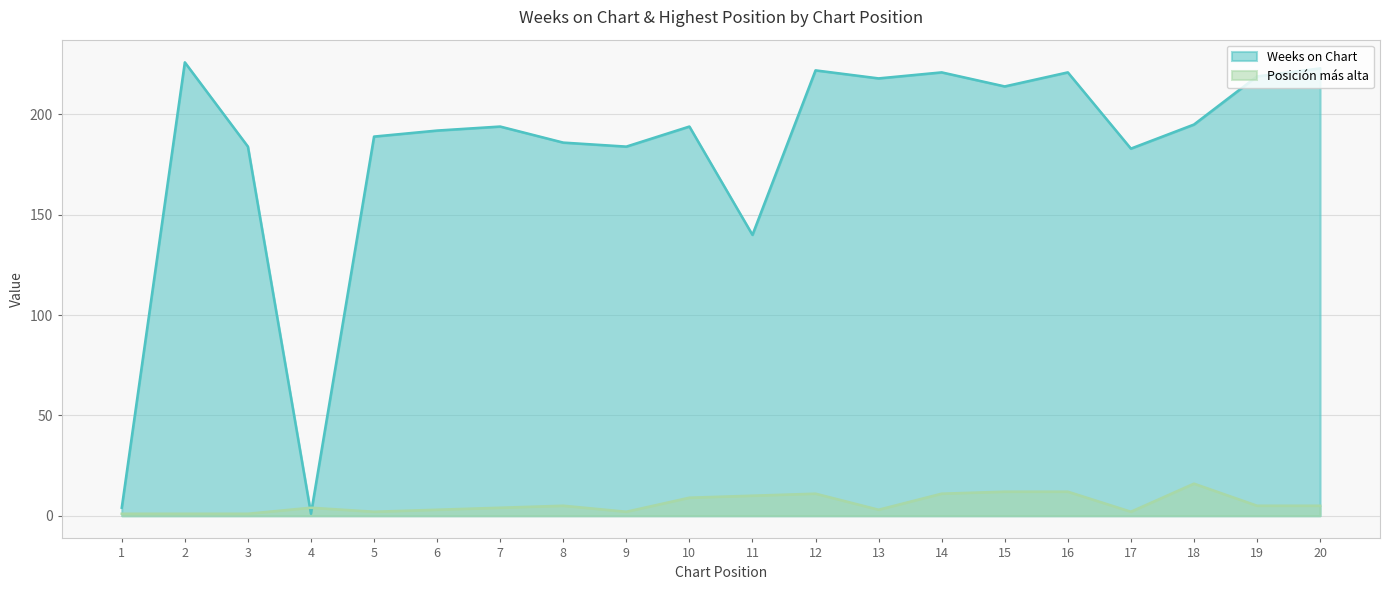

At which category does Weeks on Chart reach its first local valley?

4